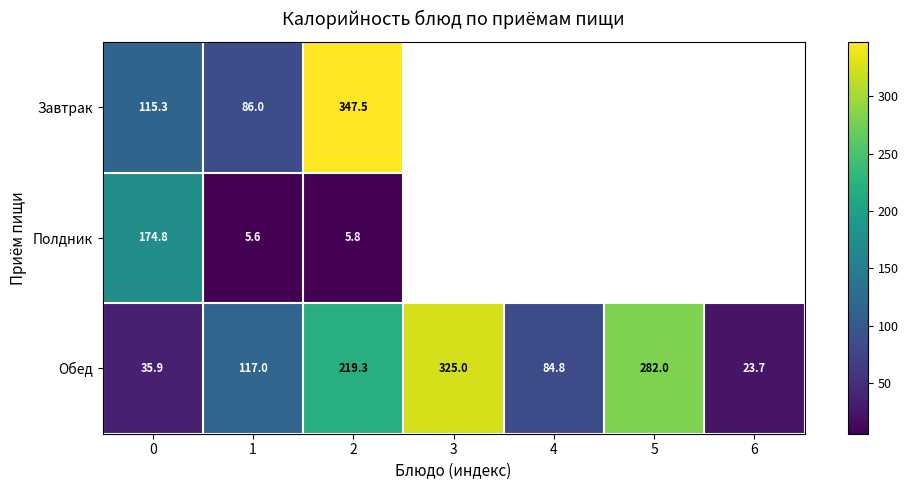

What is the sum of the Обед values at 2 and 4?

304.1